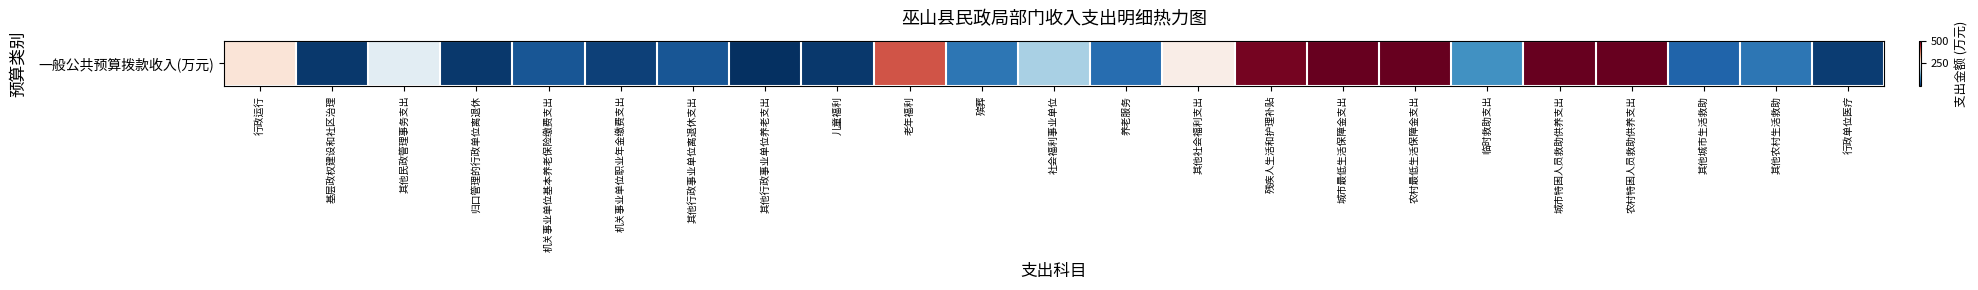

Approximately how many times larger is the value at 机关事业单位职业年金缴费支出 compared to 基层政权建设和社区治理?

1.8